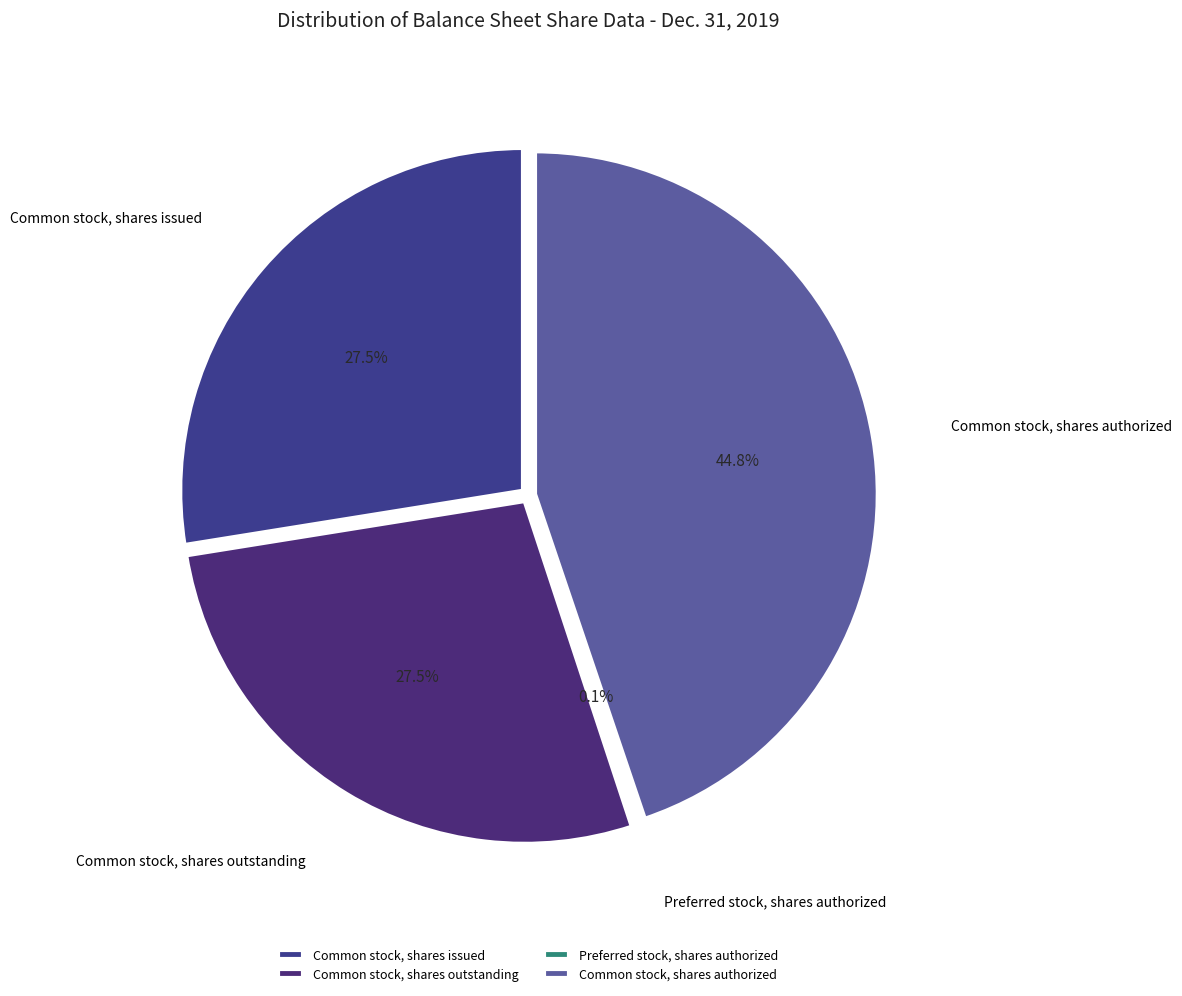

To the nearest percent, what percentage of the pie is Common stock, shares outstanding?

28%